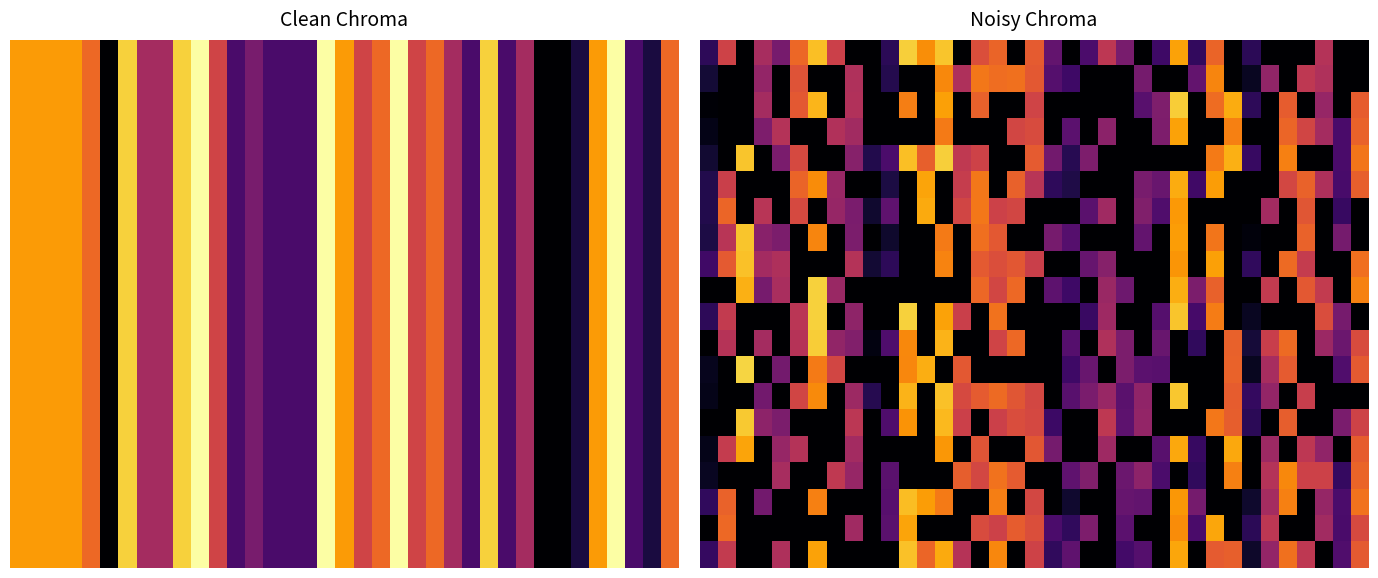

How many data points does each series have?

37